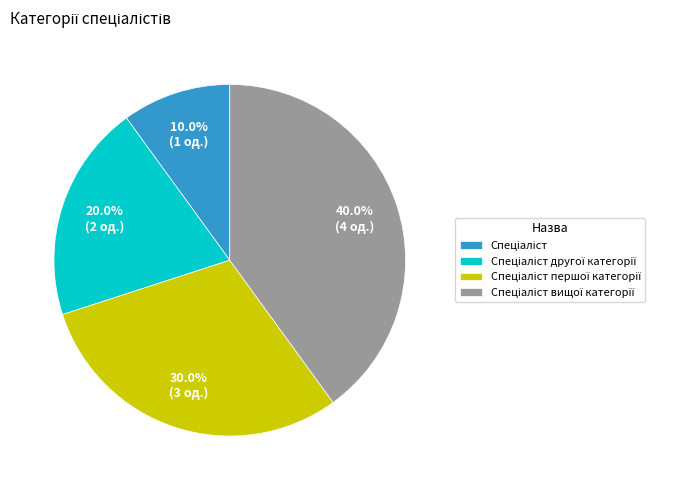

Is there a majority slice in this chart?

No